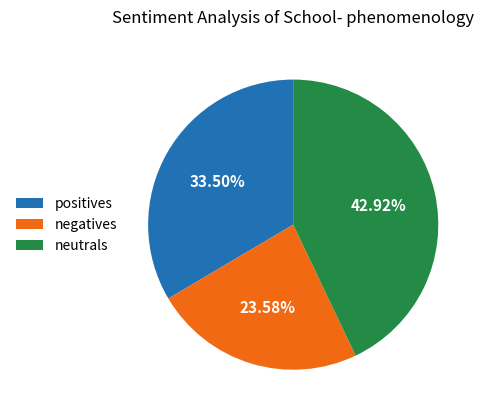

Combined, do positives and neutrals account for over 50%?

Yes